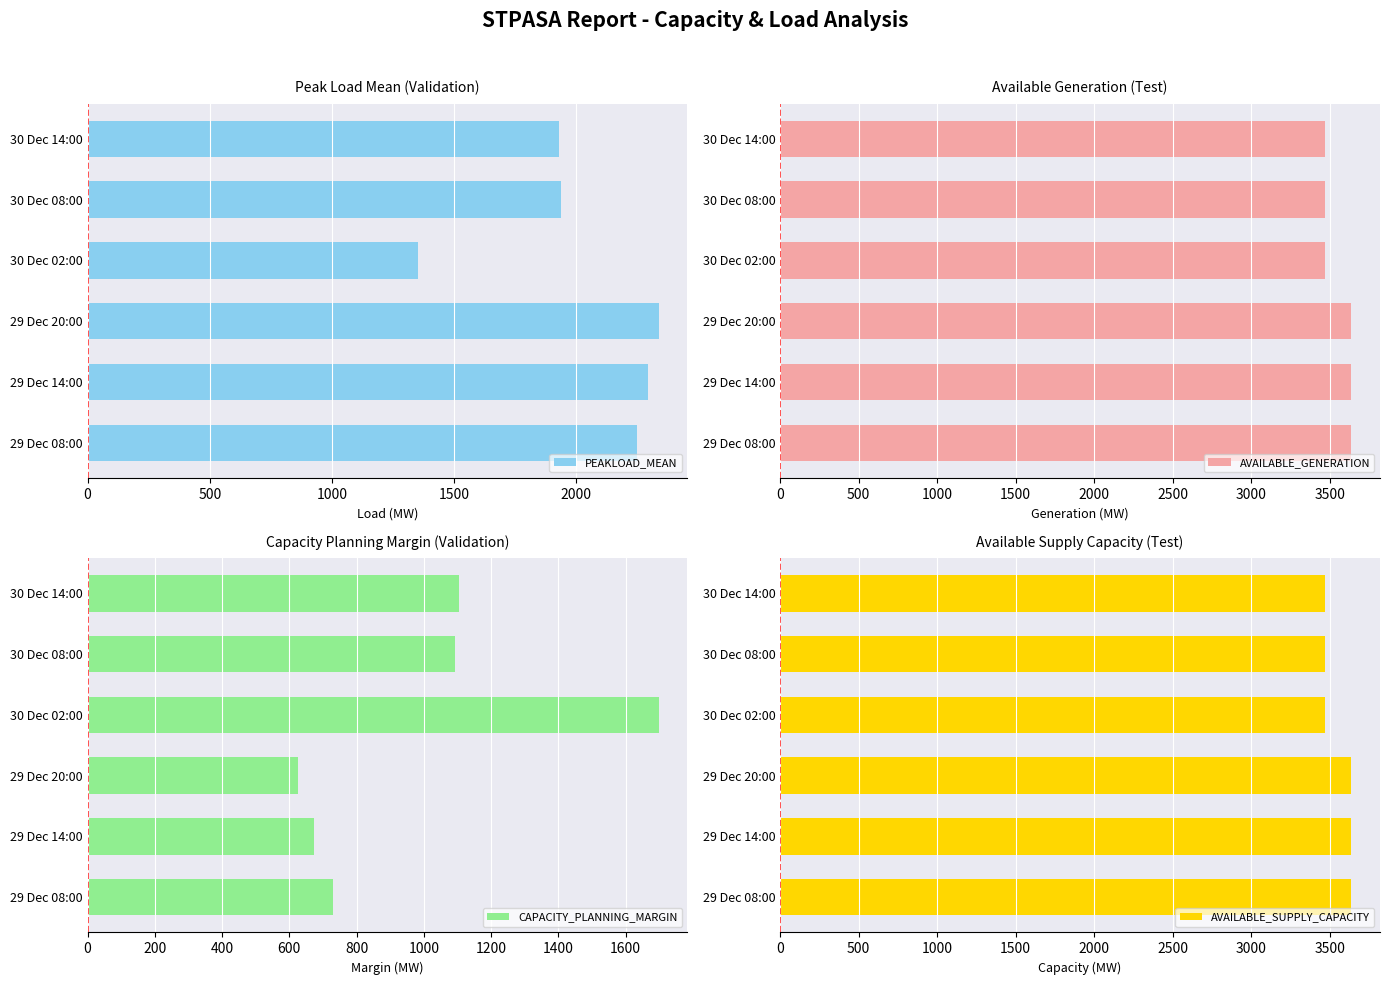

How many distinct data groups are displayed?

4